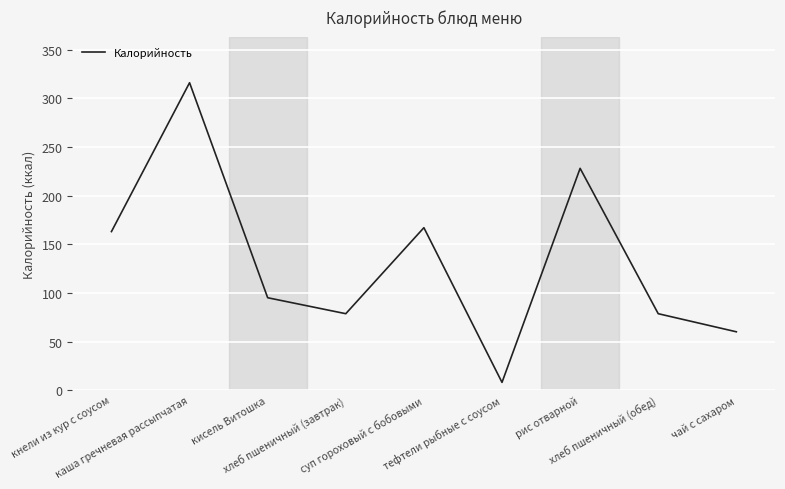

The value at кнели из кур с соусом is 163.0. True or false?

True